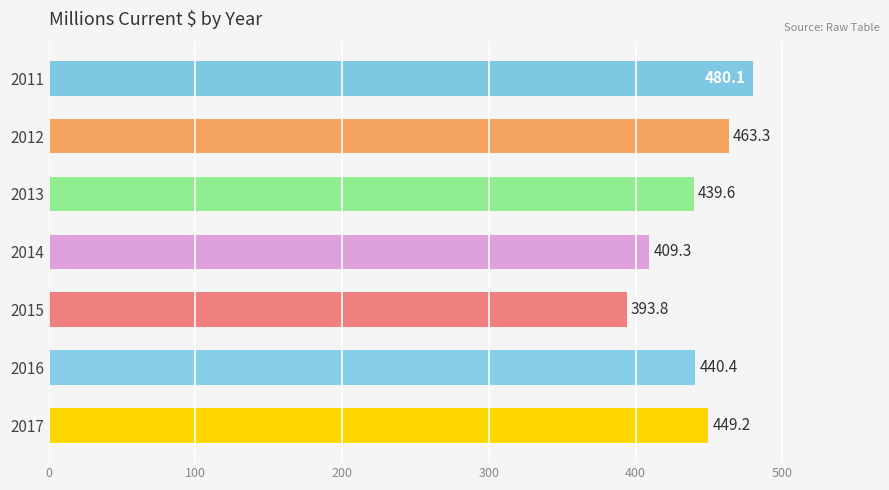

What is the value of the 5th bar from the top?

393.8